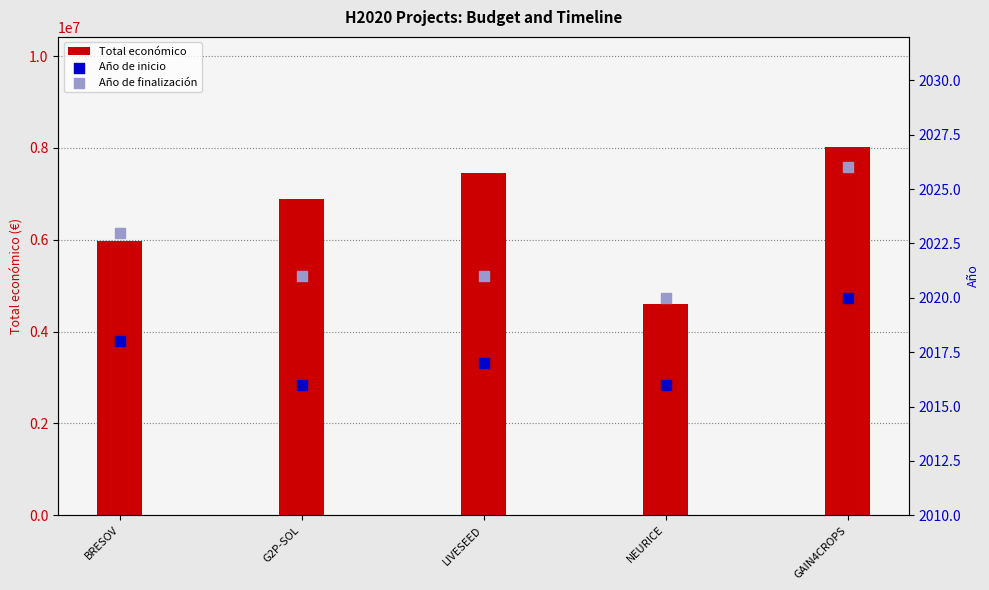

Which series contains the highest Y value?

Total económico